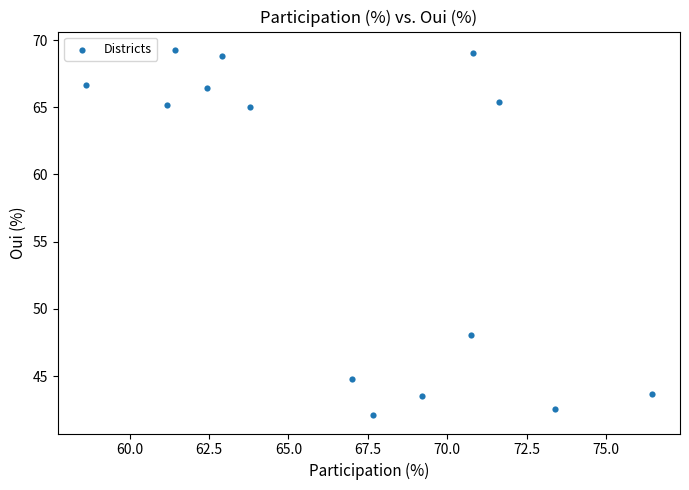

What is the range of X values (max minus min)?

17.8